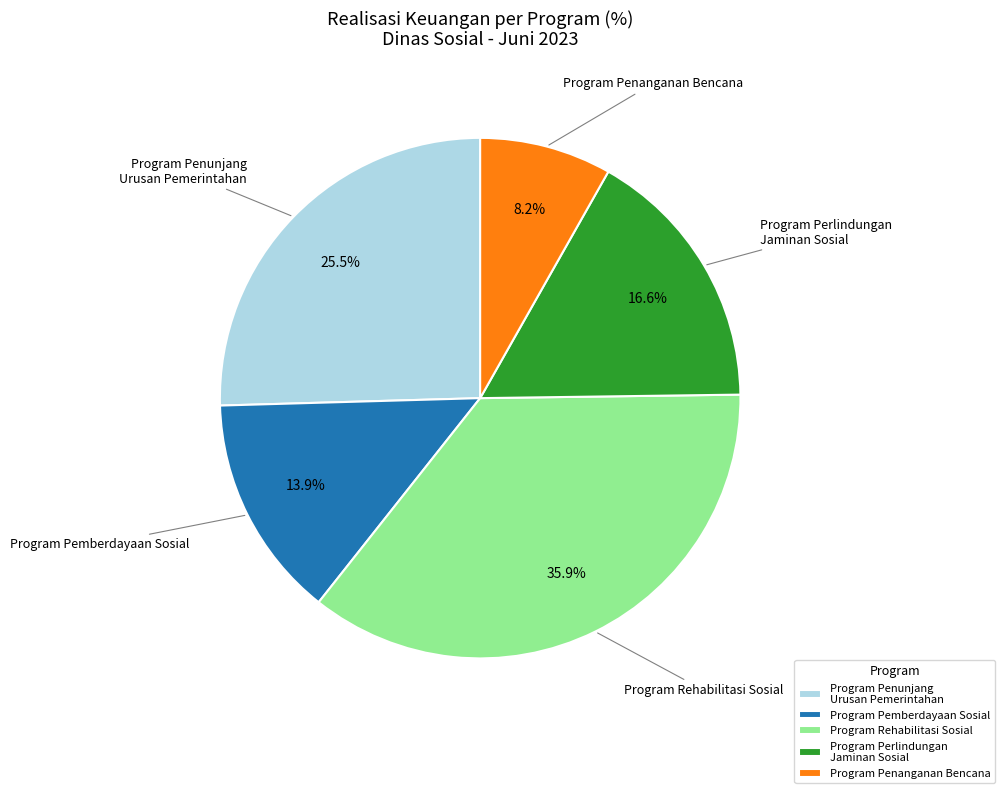

The Program Rehabilitasi Sosial slice represents 31% of the pie. True or false?

False